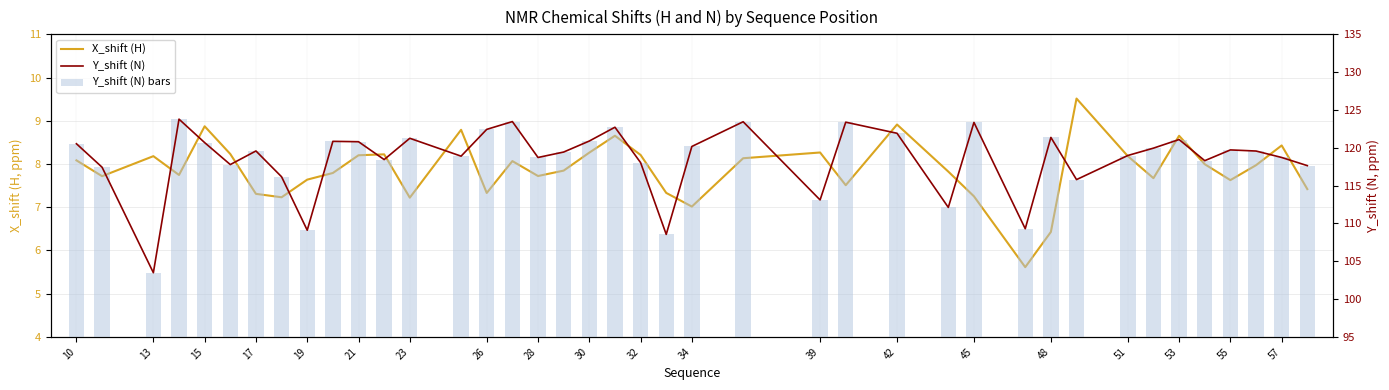

Reading left to right, transcribe all the data shown in this chart.

X_shift (H): 8.1	7.7	8.2	7.7	8.9	8.2	7.3	7.2	7.6	7.8	8.2	8.2	7.2	8.8	7.3	8.1	7.7	7.8	8.3	8.7	8.2	7.3	7.0	8.1	8.3	7.5	8.9	7.8	7.3	5.6	6.4	9.5	8.2	7.7	8.7	8.0	7.6	8.0	8.4	7.4
Y_shift (N) line: 120.5	117.4	103.5	123.8	120.7	117.8	119.6	116.2	109.1	120.9	120.8	118.4	121.3	118.9	122.4	123.5	118.7	119.4	120.9	122.7	118.0	108.5	120.2	123.4	113.1	123.4	121.9	112.1	123.4	109.3	121.4	115.8	119.0	120.0	121.1	118.3	119.7	119.6	118.7	117.6
Y_shift (N): 120.5	117.4	103.5	123.8	120.7	117.8	119.6	116.2	109.1	120.9	120.8	118.4	121.3	118.9	122.4	123.5	118.7	119.4	120.9	122.7	118.0	108.5	120.2	123.4	113.1	123.4	121.9	112.1	123.4	109.3	121.4	115.8	119.0	120.0	121.1	118.3	119.7	119.6	118.7	117.6